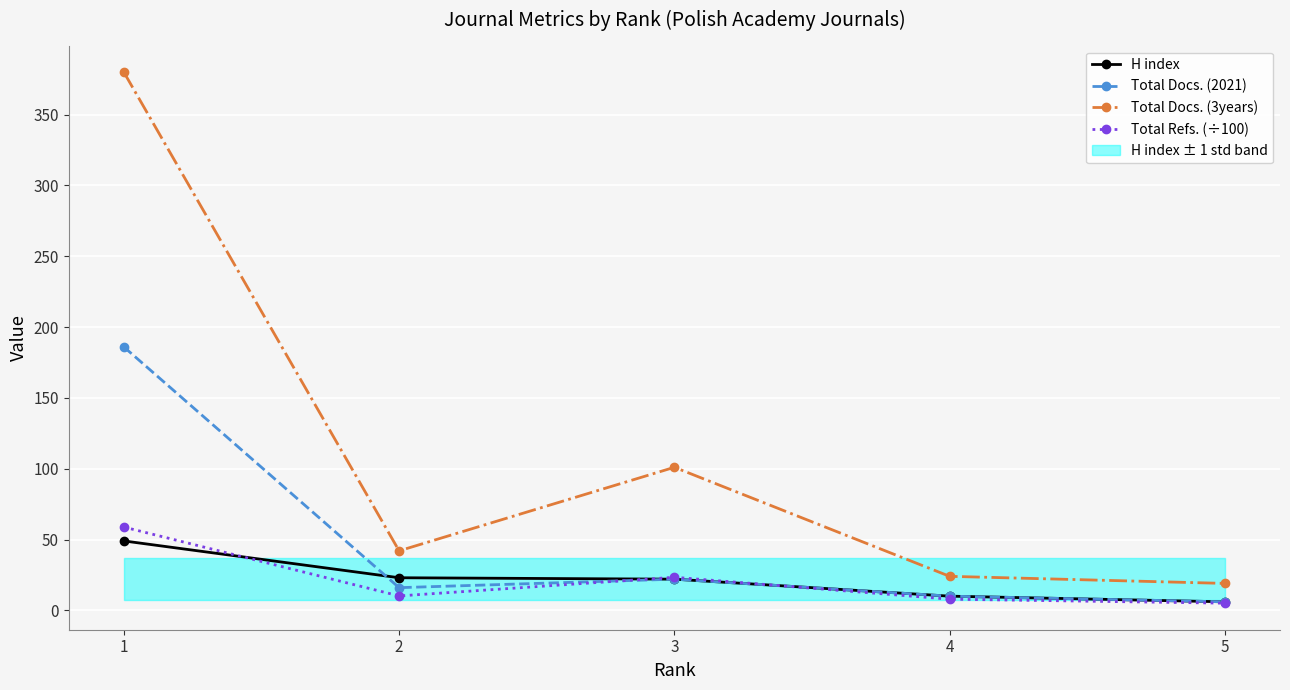

Count the number of data series in this chart.

4